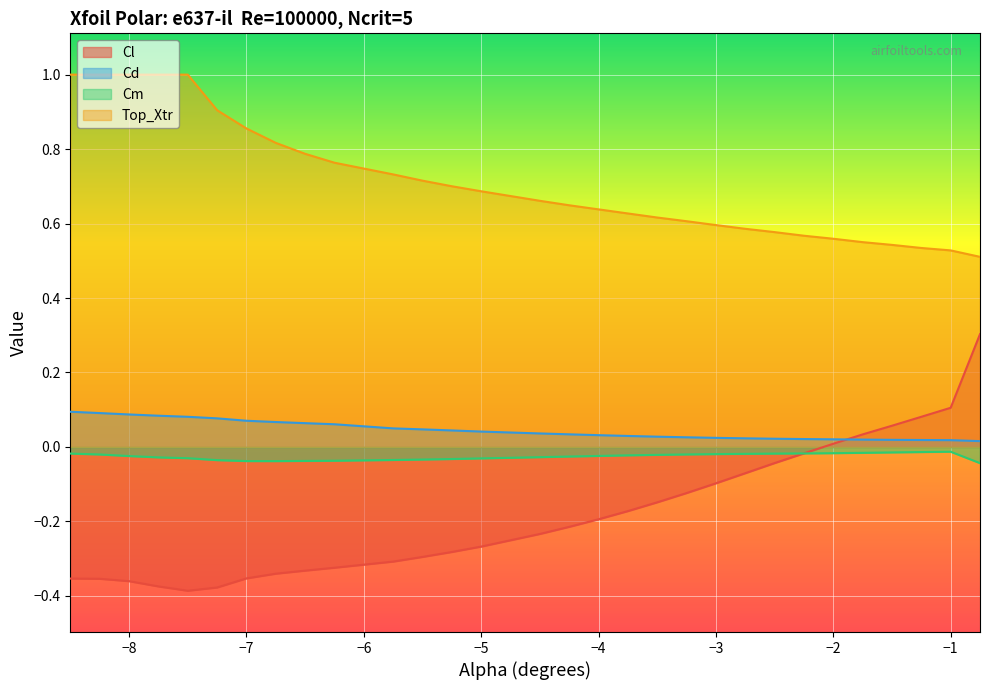

The value of Top_Xtr at −5 is 0.7. True or false?

True